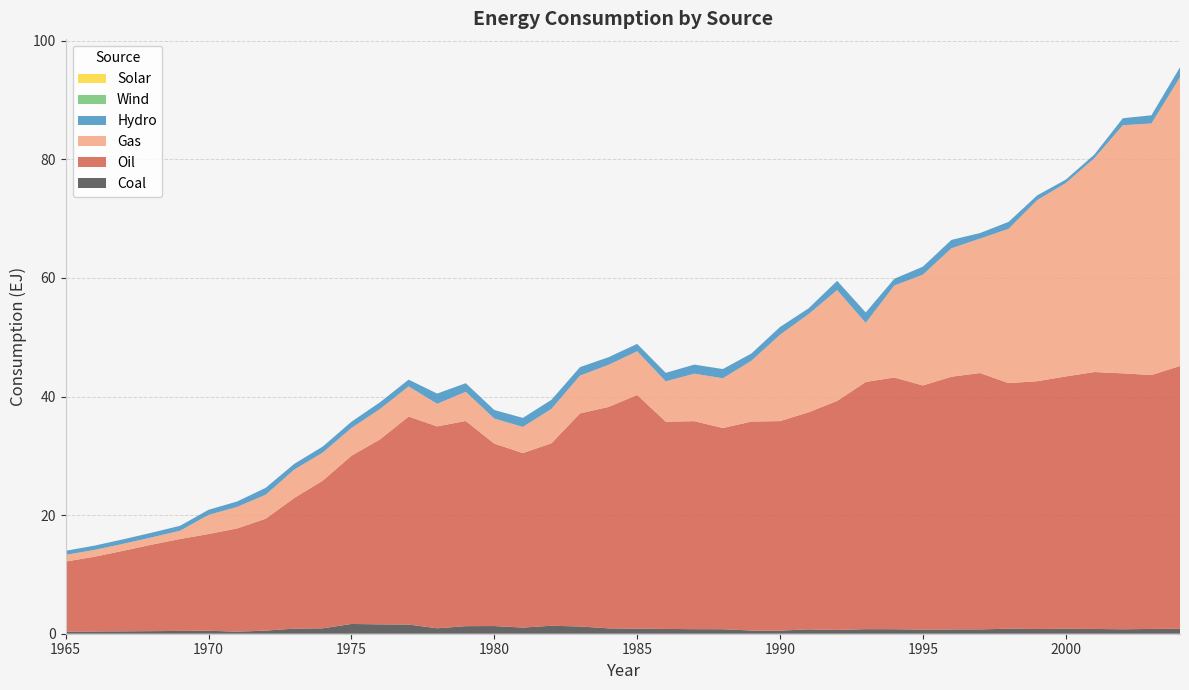

Reading right to left, extract all data points from this chart.

Hydro: 2004=1.7	2003=1.4	2002=1.2	2001=0.6	2000=0.6	1999=0.8	1998=1.2	1997=0.9	1996=1.4	1995=1.4	1994=1.1	1993=1.8	1992=1.6	1991=1.0	1990=1.3	1989=1.2	1988=1.6	1987=1.5	1986=1.4	1985=1.2	1984=1.3	1983=1.4	1982=1.5	1981=1.5	1980=1.4	1979=1.4	1978=1.7	1977=1.1	1976=1.1	1975=1.0	1974=1.0	1973=1.0	1972=1.2	1971=0.9	1970=0.9	1969=0.8	1968=0.8	1967=0.8	1966=0.7	1965=0.7
Gas: 2004=48.7	2003=42.4	2002=41.9	2001=36.0	2000=32.6	1999=30.5	1998=26.0	1997=22.7	1996=21.7	1995=18.7	1994=15.5	1993=10.0	1992=18.7	1991=16.6	1990=14.6	1989=10.3	1988=8.4	1987=8.0	1986=6.8	1985=7.4	1984=7.1	1983=6.4	1982=5.8	1981=4.4	1980=4.2	1979=4.9	1978=3.8	1977=5.1	1976=5.1	1975=4.7	1974=4.7	1973=4.8	1972=4.0	1971=3.6	1970=3.2	1969=1.4	1968=1.2	1967=1.2	1966=1.2	1965=1.1
Oil: 2004=44.3	2003=42.8	2002=43.2	2001=43.3	2000=42.6	1999=41.8	1998=41.4	1997=43.2	1996=42.6	1995=41.2	1994=42.5	1993=41.7	1992=38.6	1991=36.6	1990=35.3	1989=35.2	1988=33.9	1987=35.1	1986=35.0	1985=39.4	1984=37.3	1983=35.9	1982=30.8	1981=29.4	1980=30.8	1979=34.6	1978=34.1	1977=35.1	1976=31.2	1975=28.4	1974=24.9	1973=22.0	1972=18.9	1971=17.4	1970=16.3	1969=15.5	1968=14.6	1967=13.6	1966=12.6	1965=11.8
Coal: 2004=0.8	2003=0.8	2002=0.8	2001=0.8	2000=0.8	1999=0.8	1998=0.8	1997=0.7	1996=0.7	1995=0.7	1994=0.8	1993=0.8	1992=0.6	1991=0.7	1990=0.5	1989=0.5	1988=0.8	1987=0.8	1986=0.8	1985=0.9	1984=0.9	1983=1.2	1982=1.3	1981=1.0	1980=1.3	1979=1.3	1978=0.9	1977=1.5	1976=1.6	1975=1.6	1974=0.9	1973=0.9	1972=0.5	1971=0.3	1970=0.5	1969=0.5	1968=0.4	1967=0.4	1966=0.4	1965=0.4
Wind: 2004=0.0	2003=0.0	2002=0.0	2001=0.0	2000=0.0	1999=0.0	1998=0.0	1997=0.0	1996=0.0	1995=0.0	1994=0.0	1993=0.0	1992=0.0	1991=0.0	1990=0.0	1989=0.0	1988=0.0	1987=0.0	1986=0.0	1985=0.0	1984=0.0	1983=0.0	1982=0.0	1981=0.0	1980=0.0	1979=0.0	1978=0.0	1977=0.0	1976=0.0	1975=0.0	1974=0.0	1973=0.0	1972=0.0	1971=0.0	1970=0.0	1969=0.0	1968=0.0	1967=0.0	1966=0.0	1965=0.0
Solar: 2004=0.0	2003=0.0	2002=0.0	2001=0.0	2000=0.0	1999=0.0	1998=0.0	1997=0.0	1996=0.0	1995=0.0	1994=0.0	1993=0.0	1992=0.0	1991=0.0	1990=0.0	1989=0.0	1988=0.0	1987=0.0	1986=0.0	1985=0.0	1984=0.0	1983=0.0	1982=0.0	1981=0.0	1980=0.0	1979=0.0	1978=0.0	1977=0.0	1976=0.0	1975=0.0	1974=0.0	1973=0.0	1972=0.0	1971=0.0	1970=0.0	1969=0.0	1968=0.0	1967=0.0	1966=0.0	1965=0.0